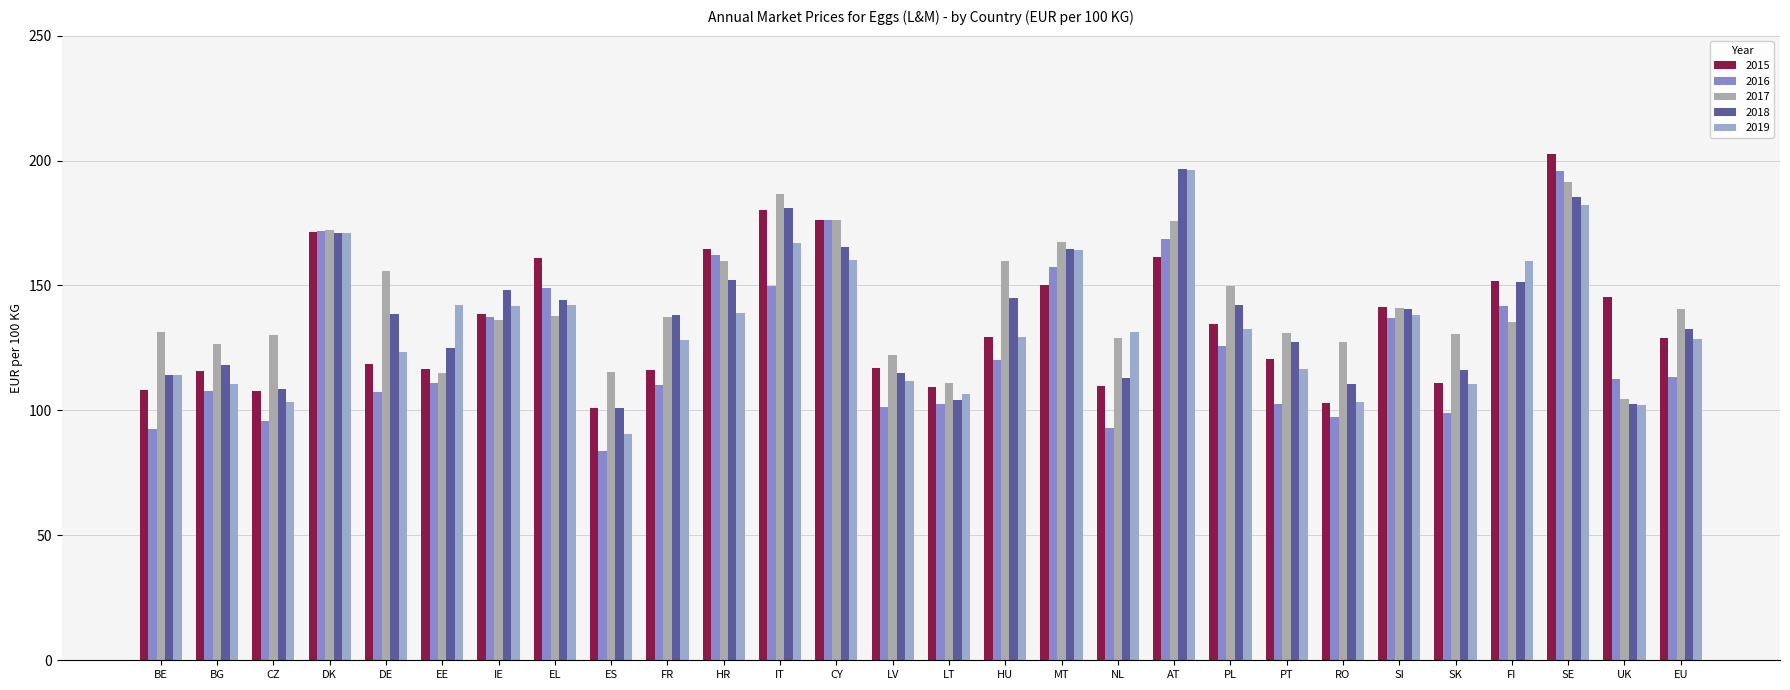

Reading left to right, list all the values displayed in this chart.

2015: 108.1	115.6	107.9	171.6	118.7	116.6	138.6	161.0	101.1	116.0	164.6	180.2	176.2	116.8	109.3	129.5	150.4	109.9	161.6	134.4	120.5	102.8	141.4	110.9	151.9	202.5	145.2	128.9
2016: 92.7	107.6	95.8	172.0	107.5	111.0	137.4	148.9	83.9	110.1	162.3	150.0	176.1	101.4	102.4	120.3	157.3	93.1	168.7	125.7	102.7	97.2	137.1	98.9	141.9	195.8	112.6	113.5
2017: 131.2	126.4	130.2	172.1	155.7	115.0	136.1	137.6	115.5	137.2	160.0	186.5	176.4	122.1	110.9	160.0	167.3	129.0	175.7	149.8	130.9	127.3	141.1	130.5	135.6	191.3	104.4	140.7
2018: 114.1	118.2	108.4	171.1	138.7	125.1	148.2	144.4	100.8	138.0	152.3	181.0	165.3	115.1	104.4	145.1	164.7	113.1	196.6	142.4	127.4	110.5	140.6	116.2	151.4	185.3	102.6	132.7
2019: 114.1	110.5	103.2	171.0	123.4	142.0	141.7	142.2	90.6	128.1	139.1	167.1	160.2	111.6	106.4	129.4	164.1	131.2	196.0	132.7	116.5	103.5	138.2	110.6	159.7	182.3	102.4	128.7